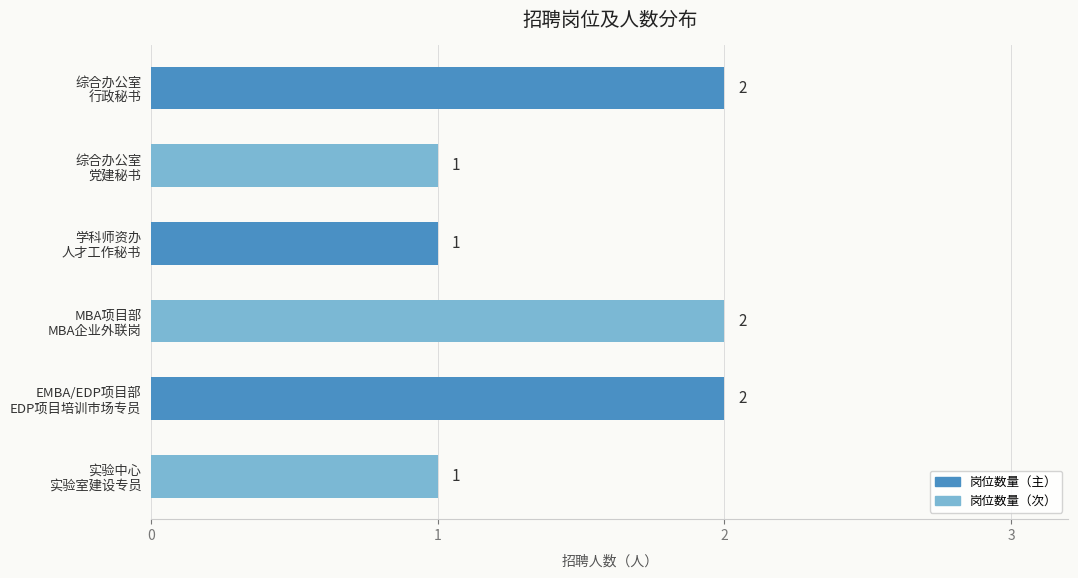

How many values are between 1 and 2?

6